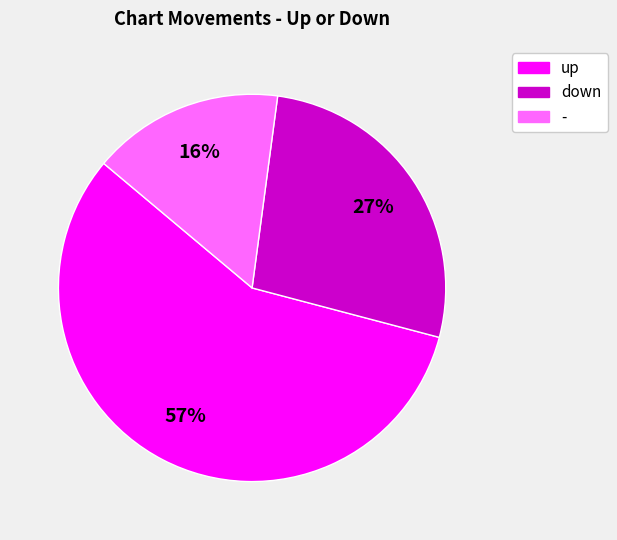

Which has a higher value, - or up?

up